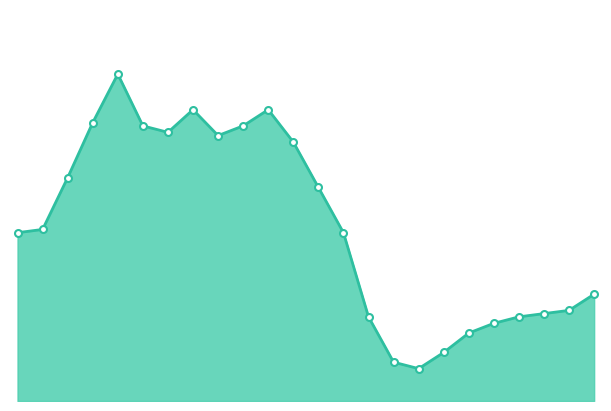

How many lines are shown in the chart?

1